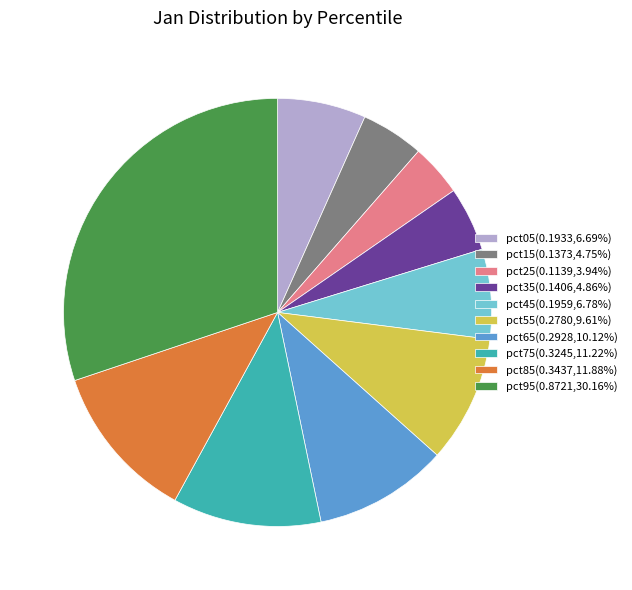

Is the sum of pct75(0.3245,11.22%) and pct45(0.1959,6.78%) greater than half?

No